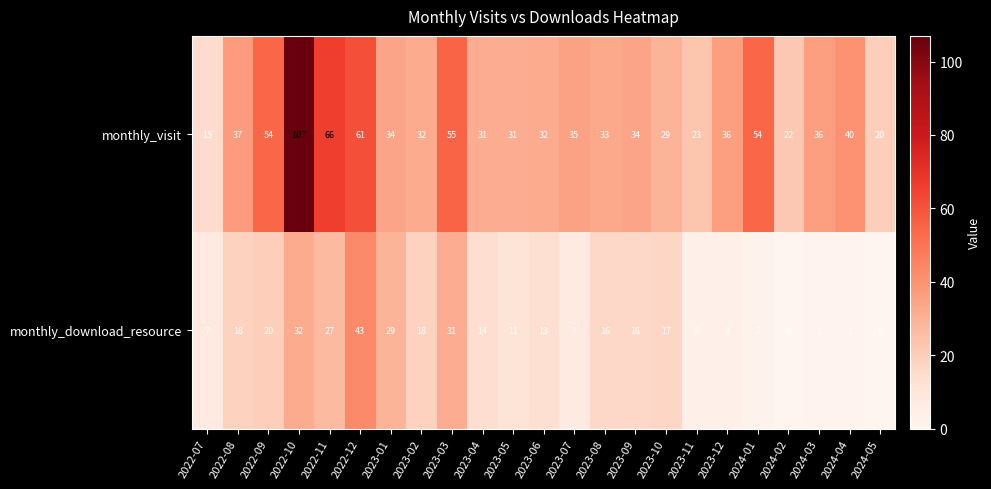

Where is monthly_visit nearest to the value 61?

2022-12